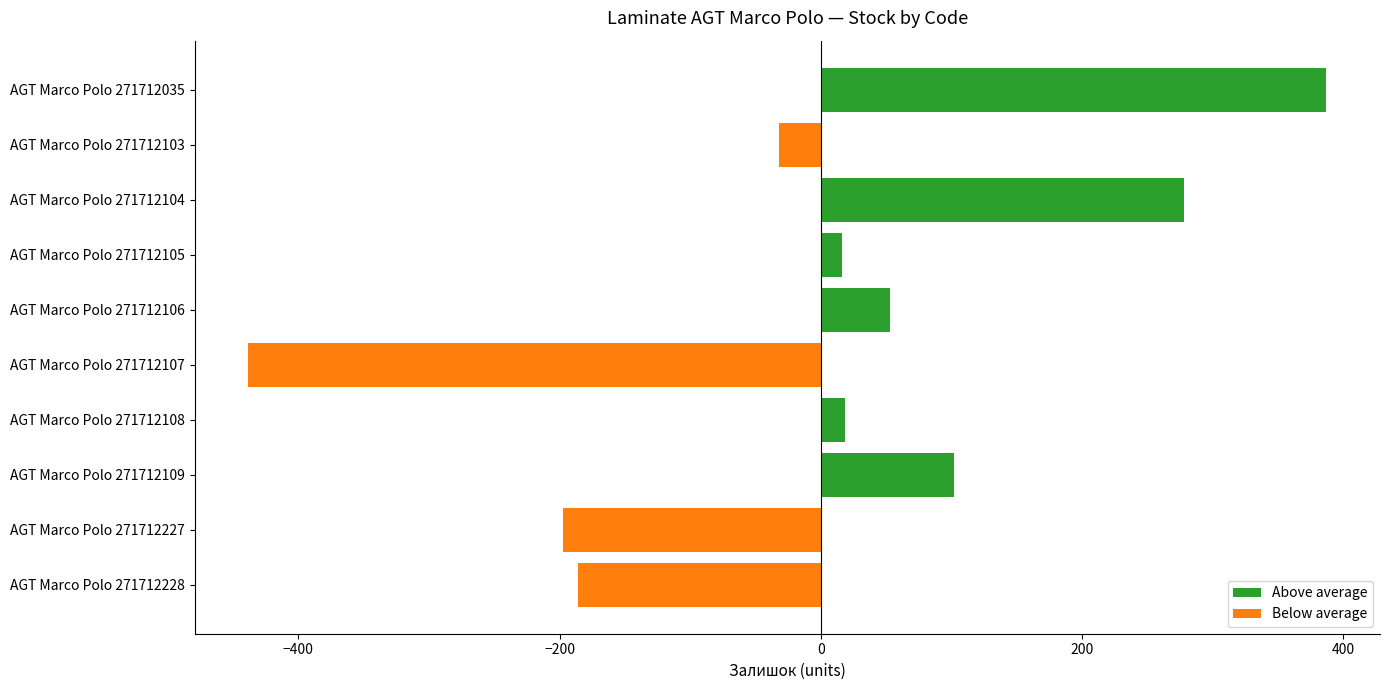

What value does the data have at AGT Marco Polo 271712104?

277.8